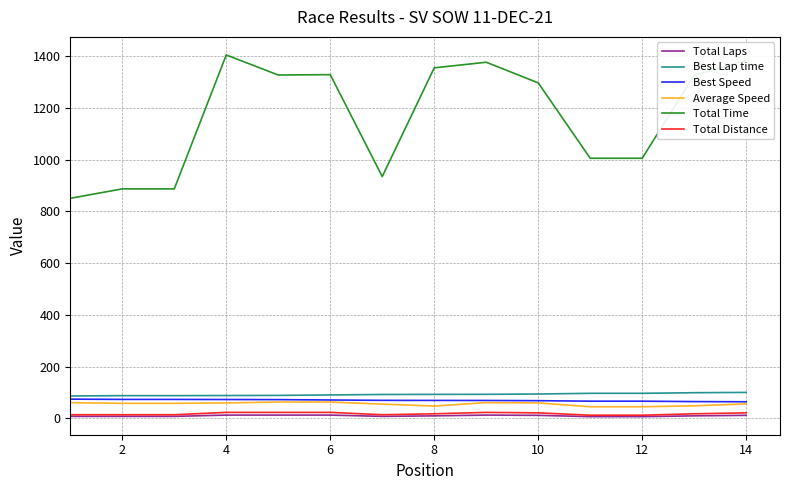

What are all the series names shown in the legend?

Total Laps, Best Lap time, Best Speed, Average Speed, Total Time, Total Distance